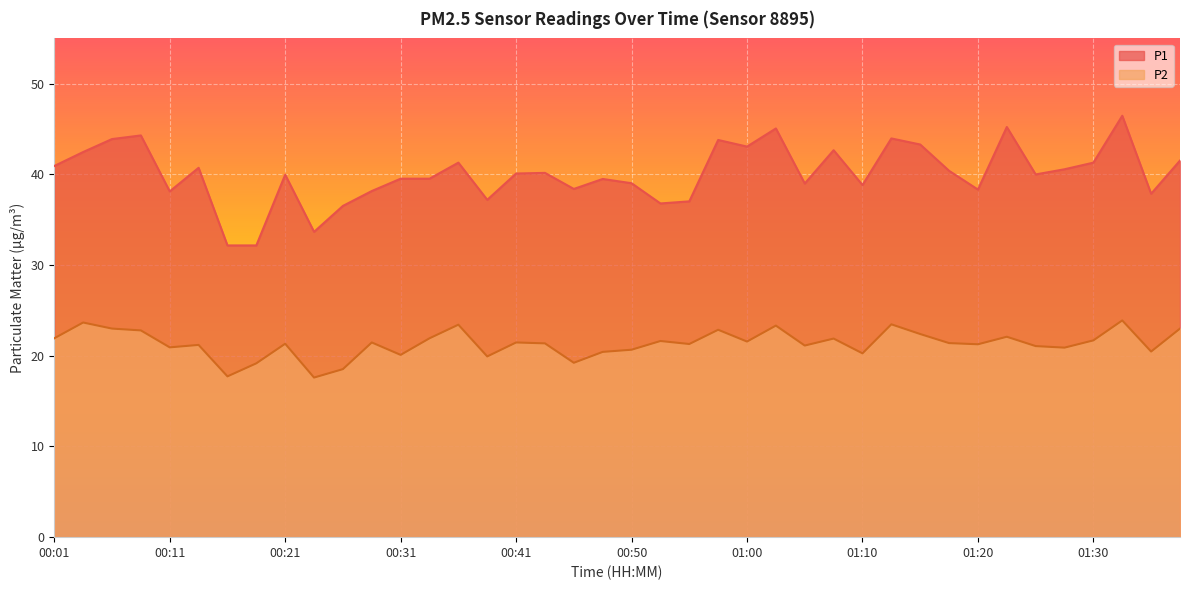

Reading left to right, list all the values displayed in this chart.

P1: 00:01=40.9	00:04=42.5	00:06=43.9	00:09=44.3	00:11=38.1	00:14=40.7	00:16=32.2	00:18=32.2	00:21=40.0	00:23=33.7	00:26=36.5	00:28=38.2	00:31=39.5	00:33=39.5	00:36=41.3	00:38=37.2	00:41=40.1	00:43=40.2	00:45=38.4	00:48=39.5	00:50=39.0	00:53=36.8	00:55=37.0	00:58=43.8	01:00=43.1	01:03=45.1	01:05=39.0	01:07=42.7	01:10=38.8	01:12=44.0	01:15=43.3	01:17=40.4	01:20=38.3	01:22=45.2	01:25=40.0	01:27=40.6	01:30=41.3	01:32=46.5	01:34=37.9	01:37=41.5
P2: 00:01=21.9	00:04=23.7	00:06=23.0	00:09=22.8	00:11=20.9	00:14=21.2	00:16=17.7	00:18=19.2	00:21=21.3	00:23=17.6	00:26=18.5	00:28=21.5	00:31=20.1	00:33=21.9	00:36=23.4	00:38=19.9	00:41=21.5	00:43=21.4	00:45=19.2	00:48=20.4	00:50=20.7	00:53=21.6	00:55=21.3	00:58=22.9	01:00=21.6	01:03=23.3	01:05=21.1	01:07=21.9	01:10=20.3	01:12=23.5	01:15=22.4	01:17=21.4	01:20=21.3	01:22=22.1	01:25=21.1	01:27=20.9	01:30=21.7	01:32=23.9	01:34=20.5	01:37=23.0